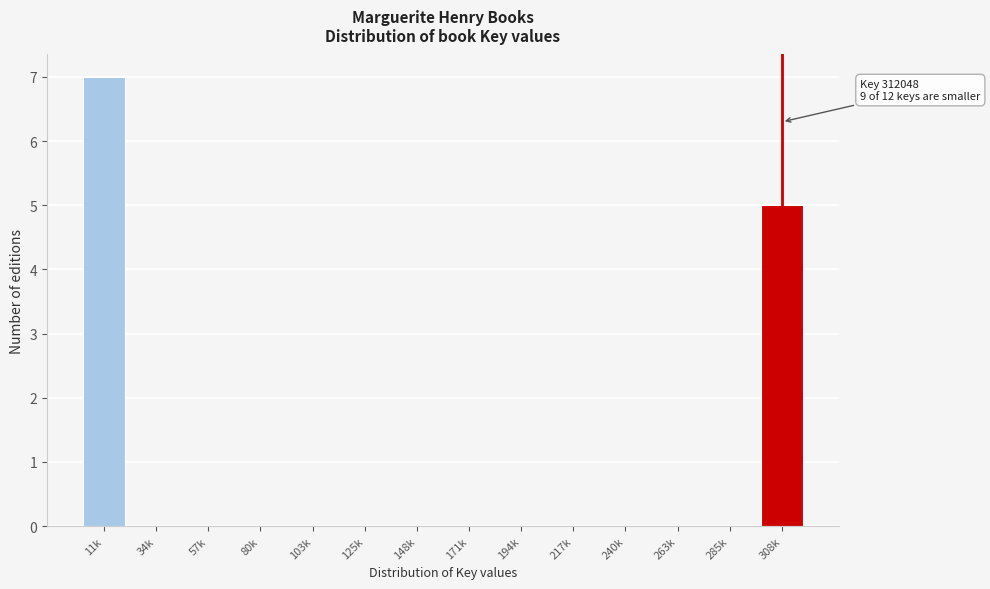

Reading right to left, transcribe all the data shown in this chart.

308k=5	285k=0	263k=0	240k=0	217k=0	194k=0	171k=0	148k=0	125k=0	103k=0	80k=0	57k=0	34k=0	11k=7